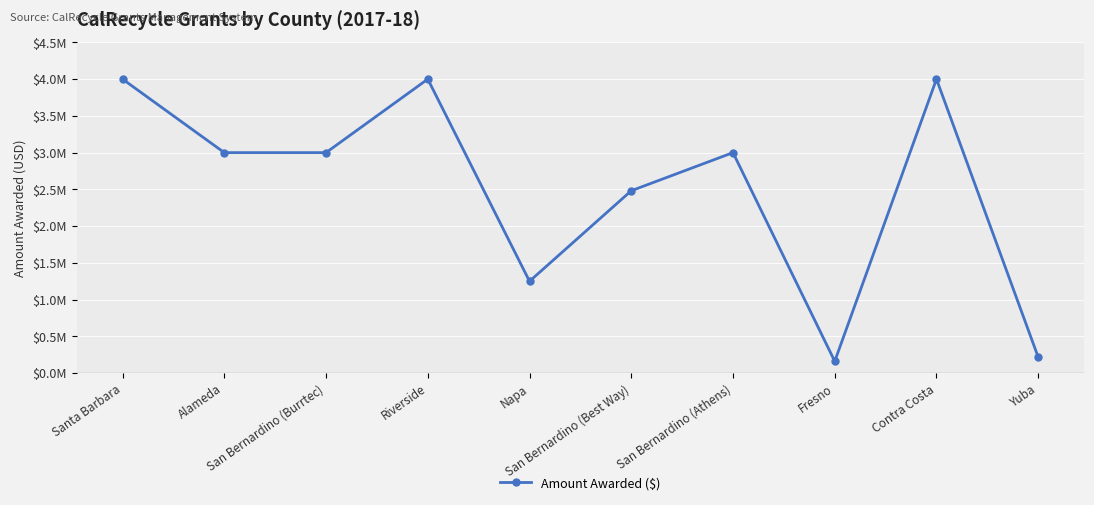

Which has a higher value, Fresno or Riverside?

Riverside